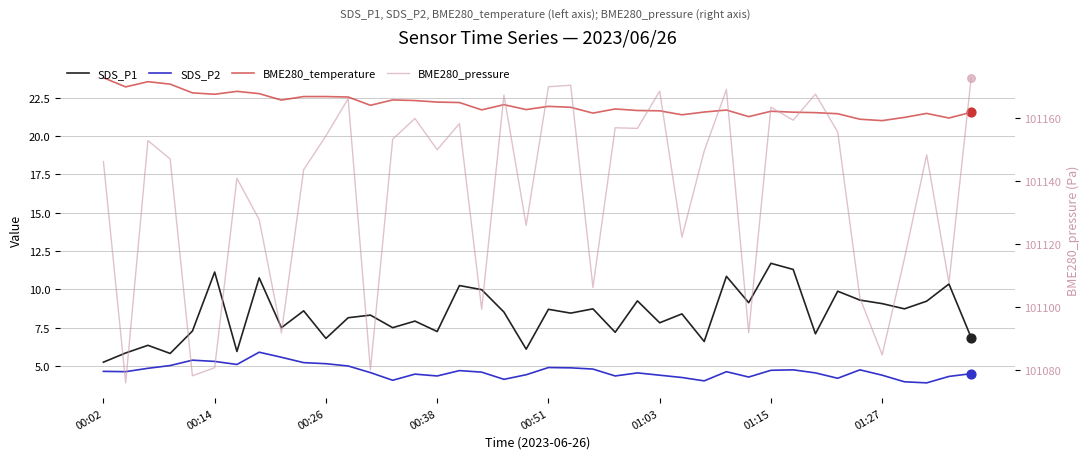

What is the total value across all series at 37?

101182.9